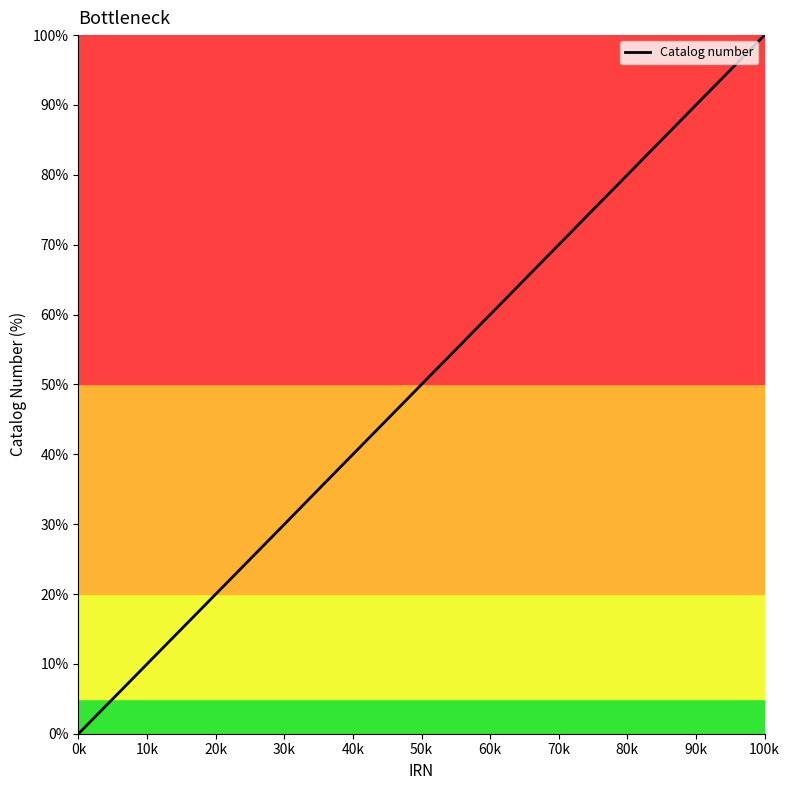

What is the greatest value displayed?

100.0